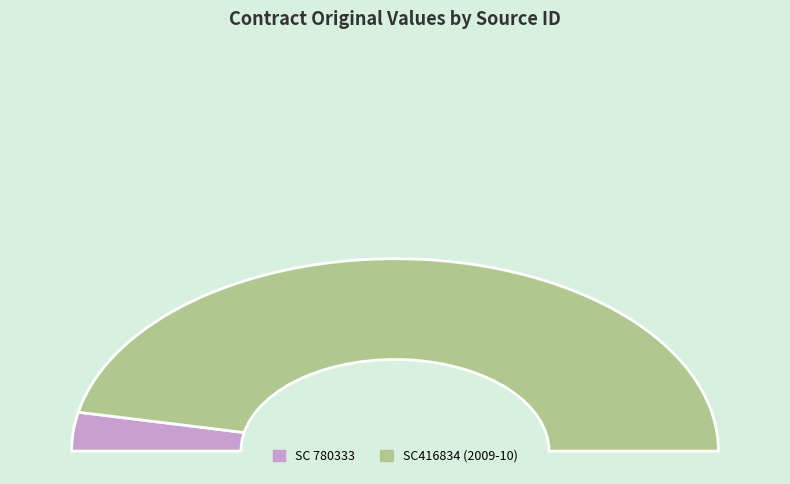

Does SC416834 (2009-10) represent more than half of the total?

Yes